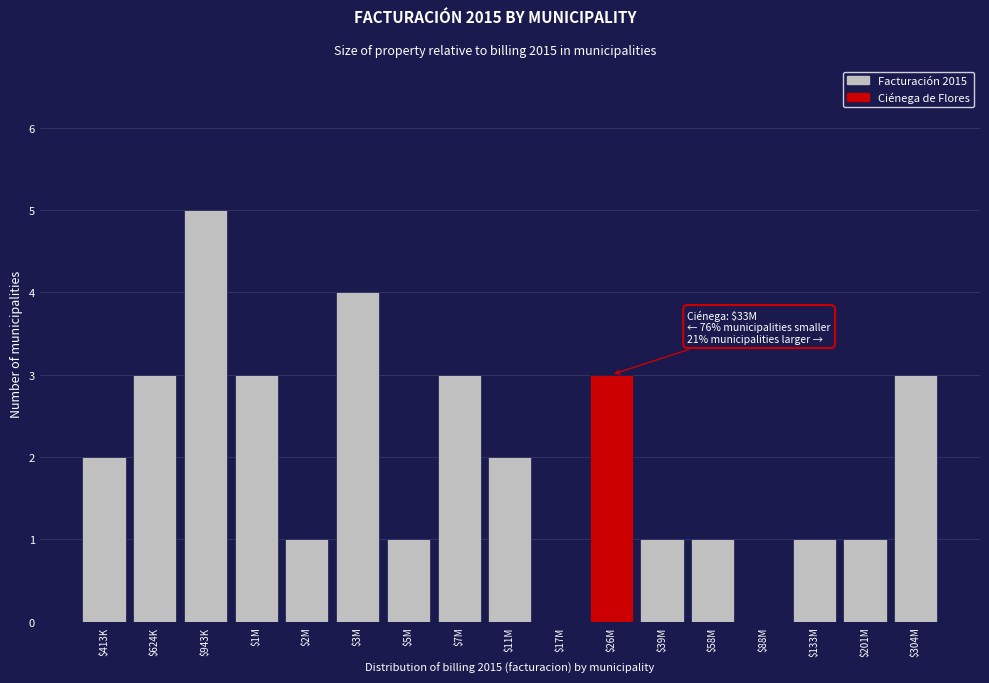

What is the greatest value displayed?

5